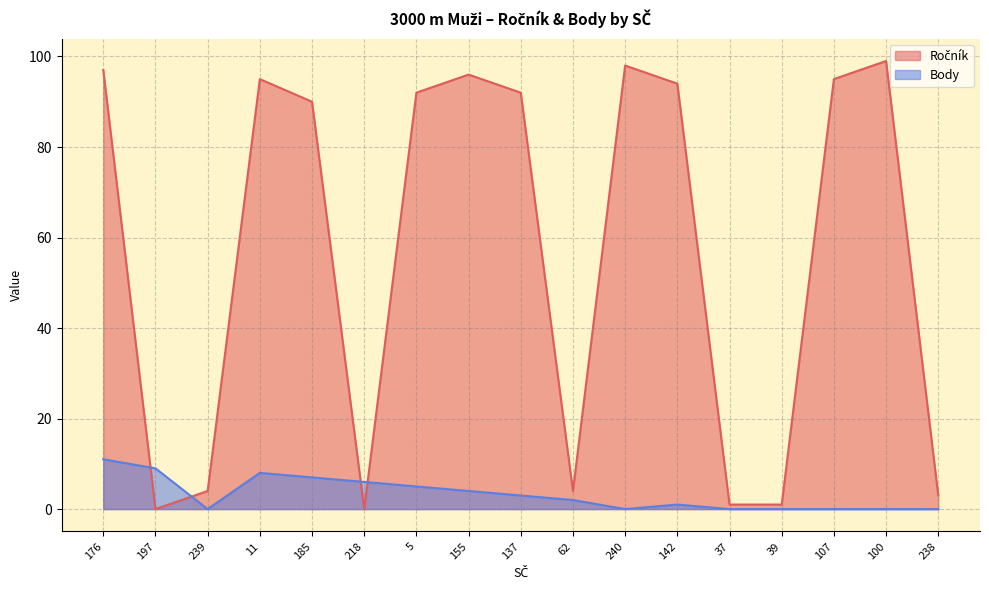

True or false: Ročník has more than 0 points higher than both neighbors.

True